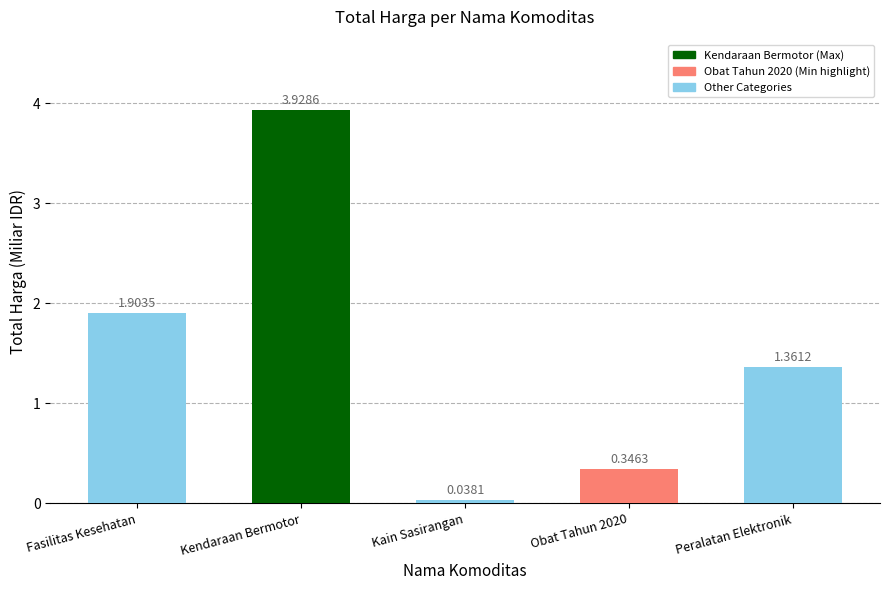

What is the sum of all values?

7.6